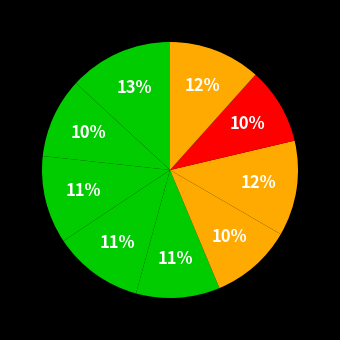

To the nearest percent, what is the average slice percentage?

11%